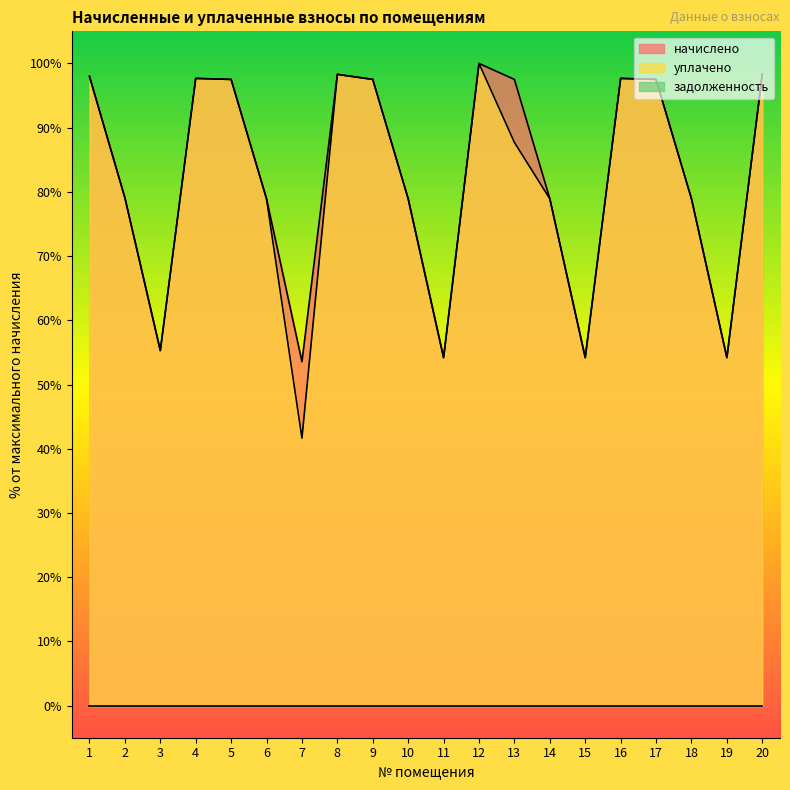

Between 5 and 8, which series saw the biggest shift?

начислено